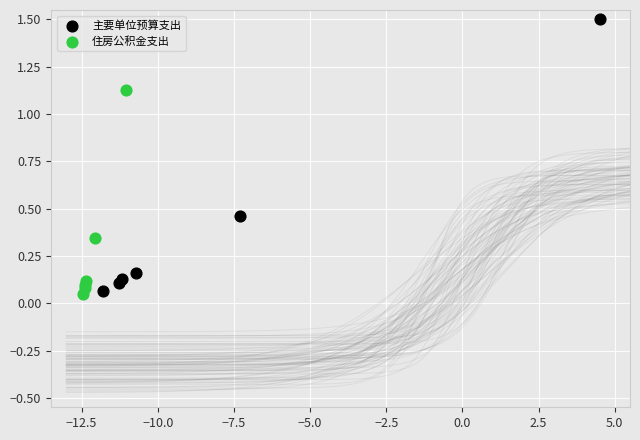

Which series has the largest Y range (max minus min)?

主要单位预算支出